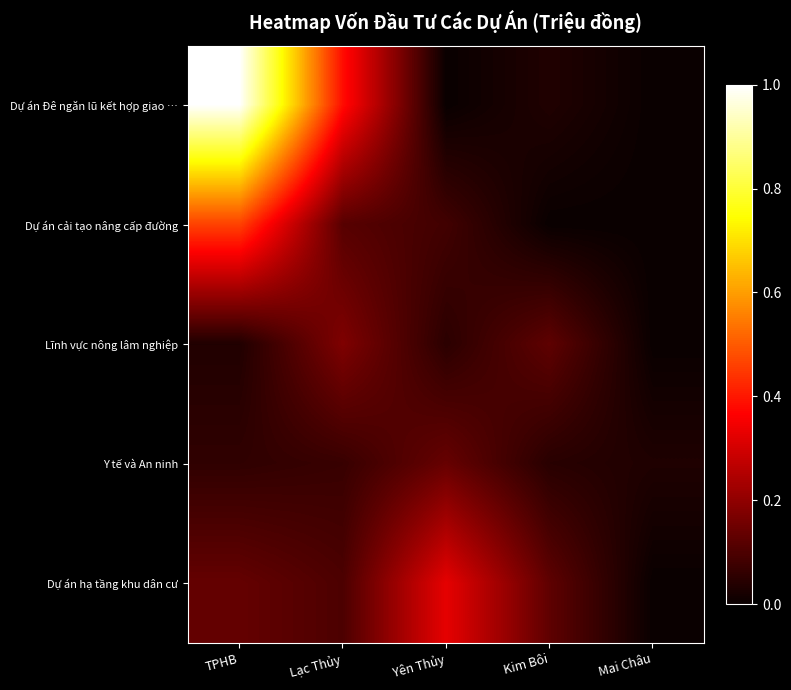

Reading right to left, what are all the values shown in this chart?

Dự án Đê ngăn lũ kết hợp giao …: Mai Châu=0.0	Kim Bôi=0.0	Yên Thủy=0.0	Lạc Thủy=0.4	TPHB=1.0
Dự án cải tạo nâng cấp đường: Mai Châu=0.0	Kim Bôi=0.0	Yên Thủy=0.1	Lạc Thủy=0.1	TPHB=0.5
Lĩnh vực nông lâm nghiệp: Mai Châu=0.0	Kim Bôi=0.1	Yên Thủy=0.1	Lạc Thủy=0.2	TPHB=0.0
Y tế và An ninh: Mai Châu=0.0	Kim Bôi=0.0	Yên Thủy=0.1	Lạc Thủy=0.1	TPHB=0.1
Dự án hạ tầng khu dân cư: Mai Châu=0.0	Kim Bôi=0.1	Yên Thủy=0.3	Lạc Thủy=0.1	TPHB=0.1